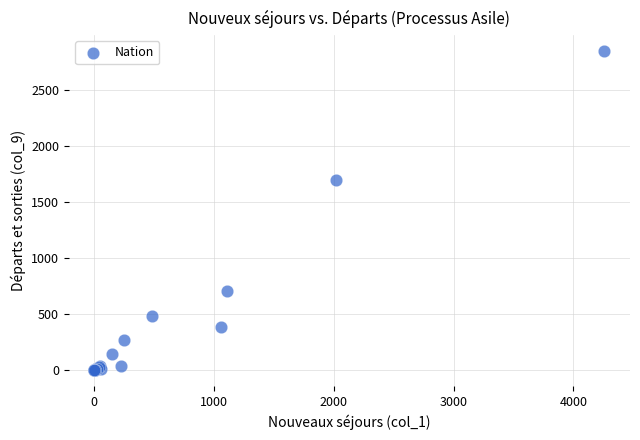

What Y value in the scatter plot is closest to 1424?

1696